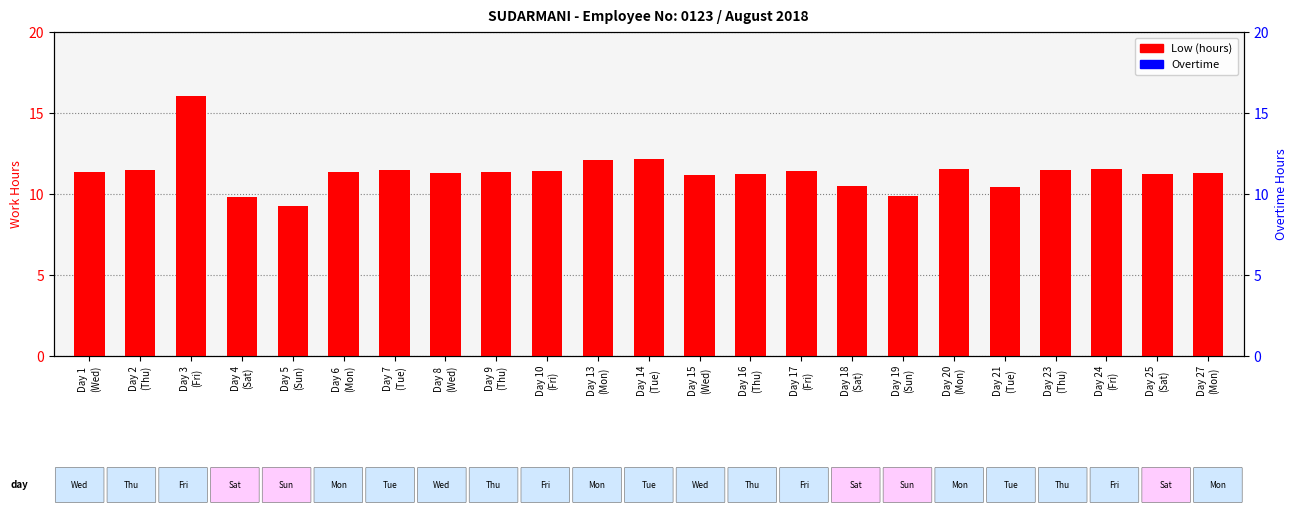

What is the value of the Low (hours) bar at the 4th from the left?

9.8